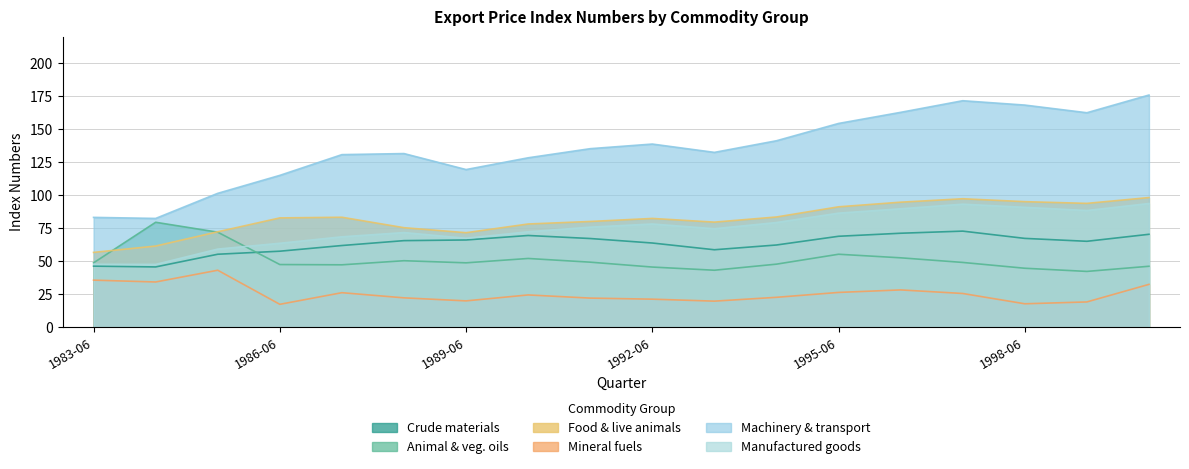

Rank the categories by Food & live animals value from highest to lowest.

2000-06, 1997-06, 1998-06, 1996-06, 1999-06, 1995-06, 1994-06, 1987-06, 1986-06, 1992-06, 1991-06, 1993-06, 1990-06, 1988-06, 1985-06, 1989-06, 1984-06, 1983-06